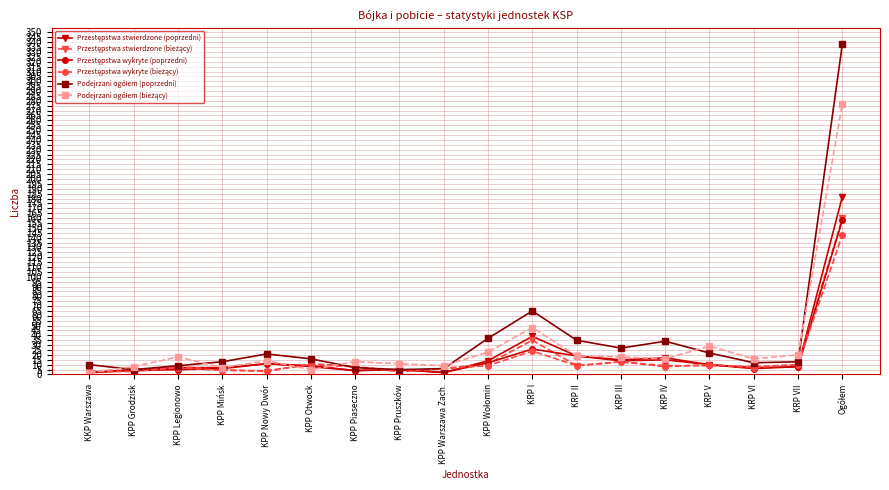

What is the label of the 16th point from the left?

KRP VI